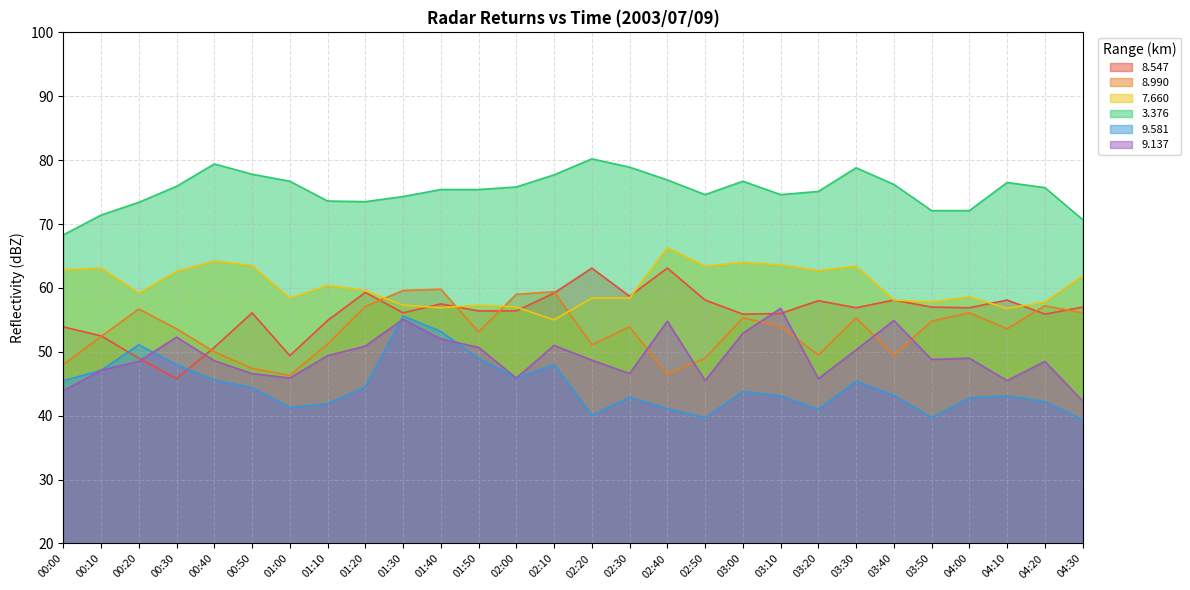

What is the sum of the 9.137 values at 01:30 and 01:20?

106.0